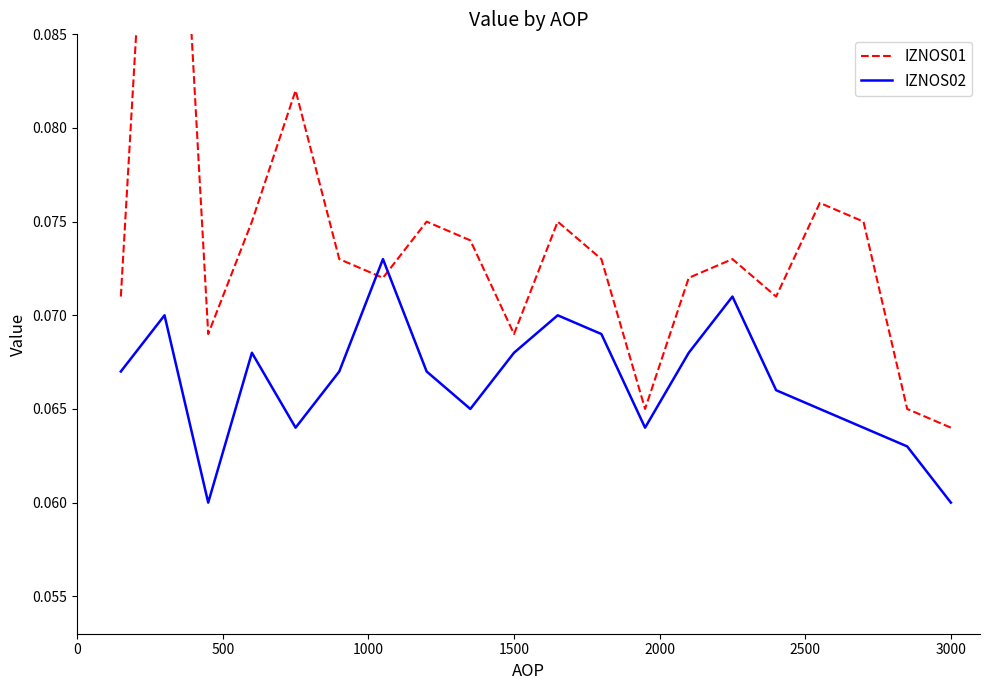

Does the chart display data point markers on the line(s)?

No